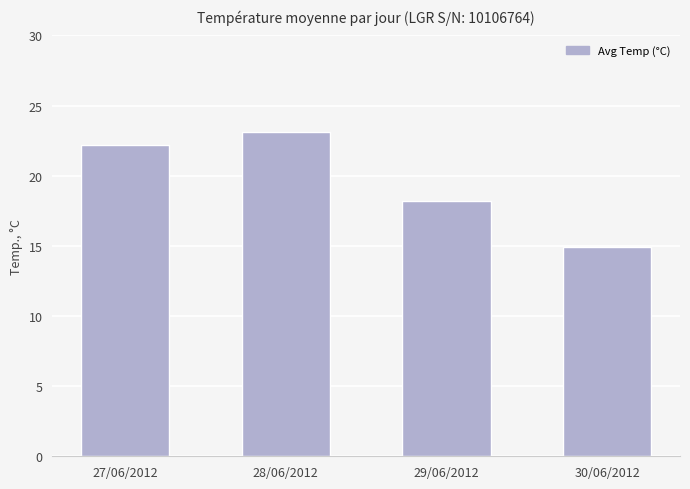

Reading left to right, transcribe all the data shown in this chart.

22.2	23.1	18.2	14.9